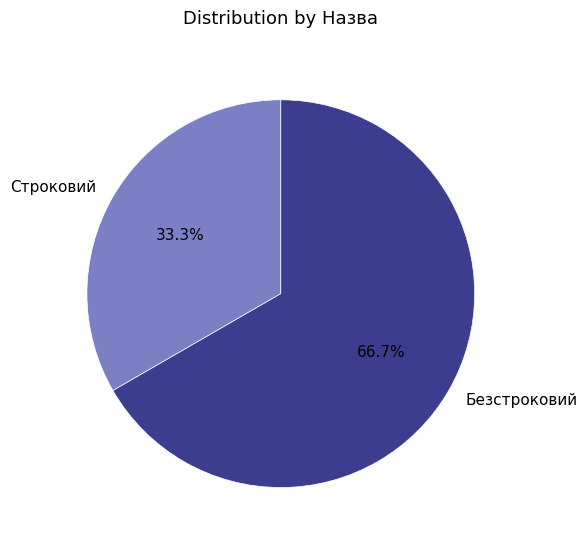

Does Строковий represent more than half of the total?

No